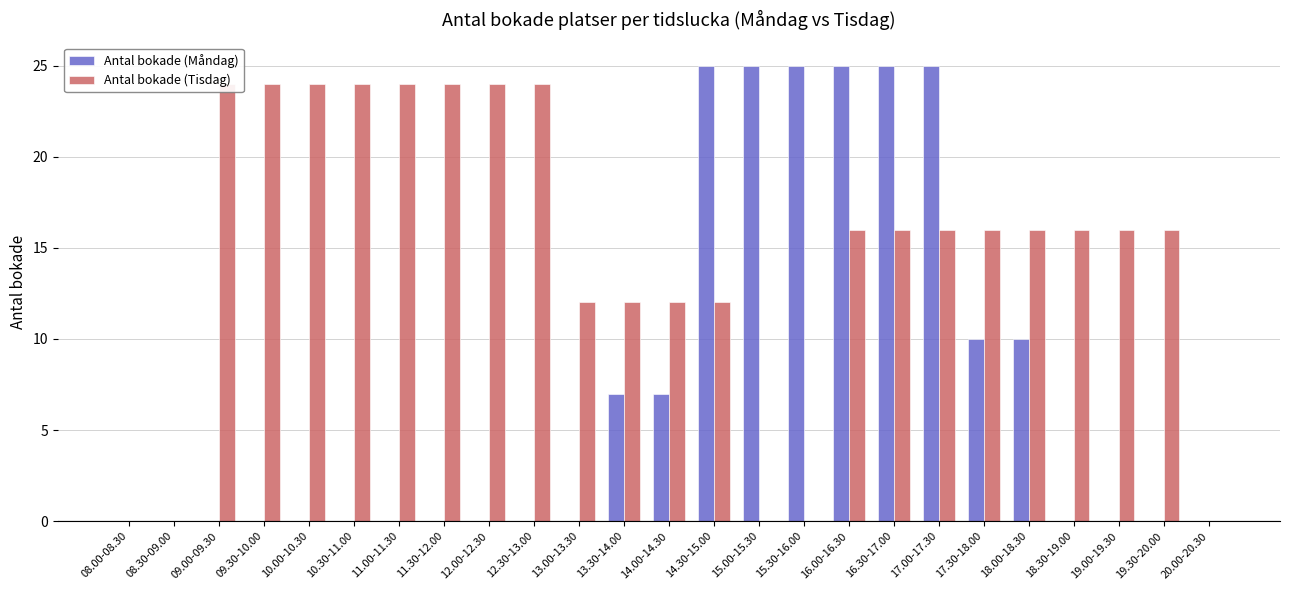

What is the sum of all Antal bokade (Tisdag) values?

368